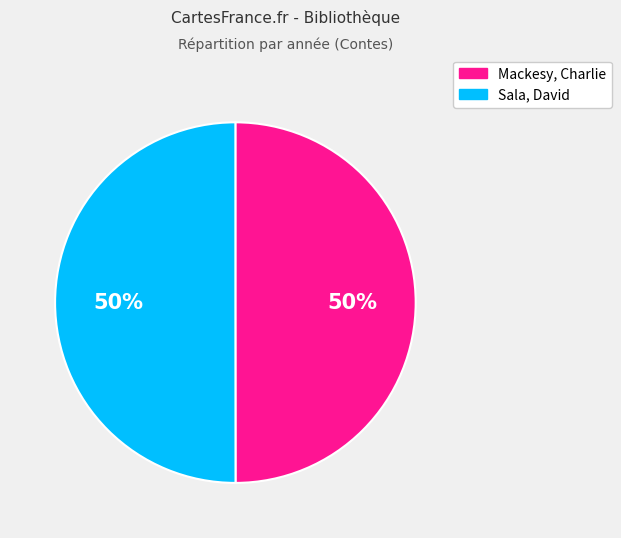

Combined, do Mackesy, Charlie and Sala, David account for over 50%?

Yes